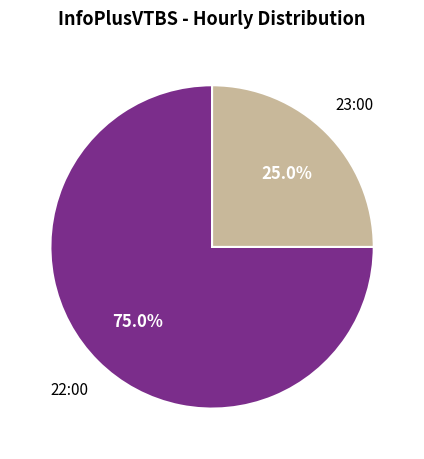

To the nearest percent, what is the difference between the largest and smallest slice percentages?

50%